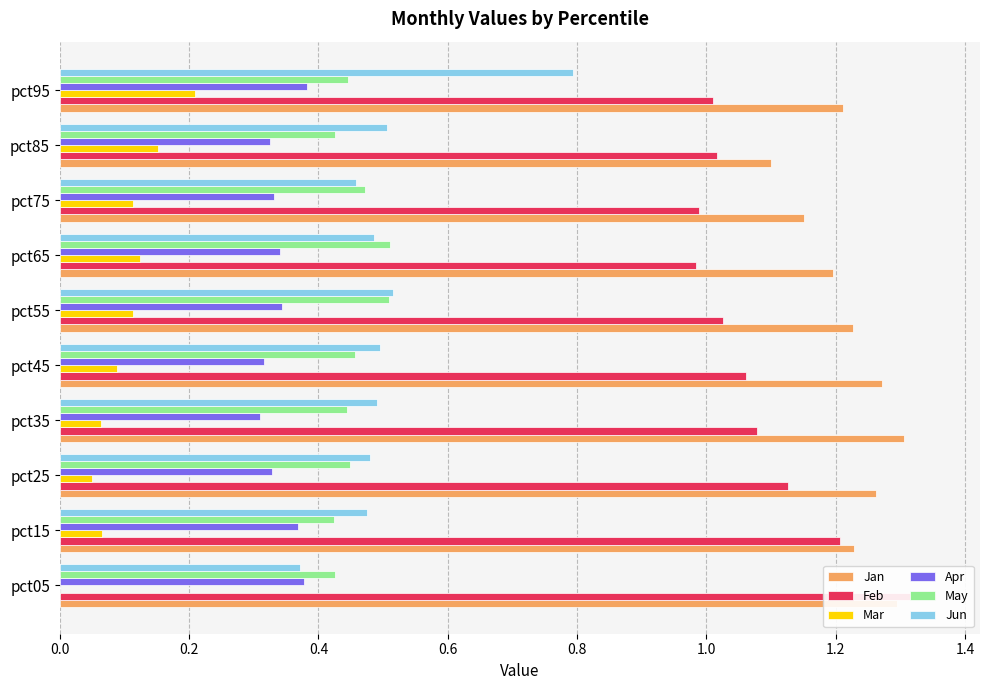

What is the average value of the Apr series?

0.3